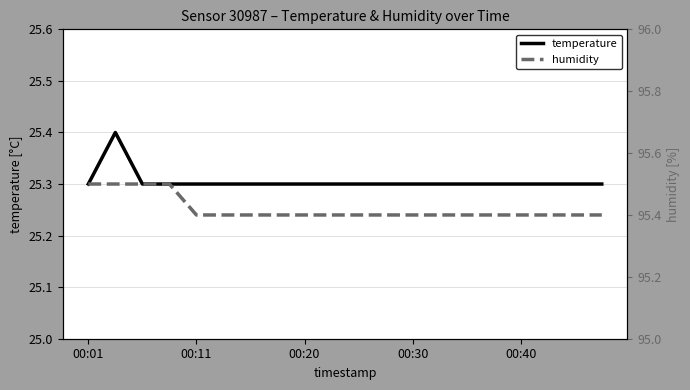

True or false: temperature has more than 1 points higher than both neighbors.

False